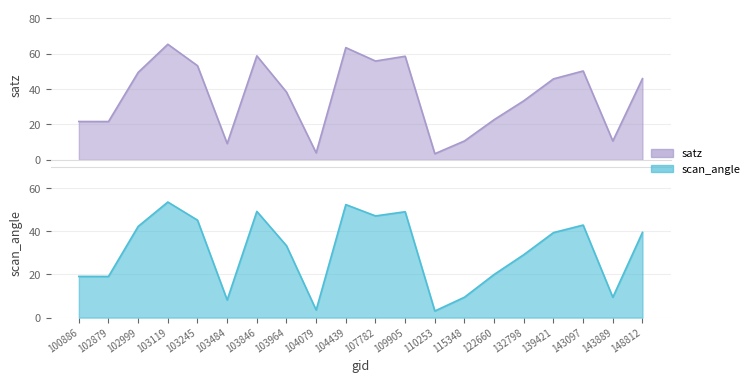

At how many categories does at least one series exceed 10?

17